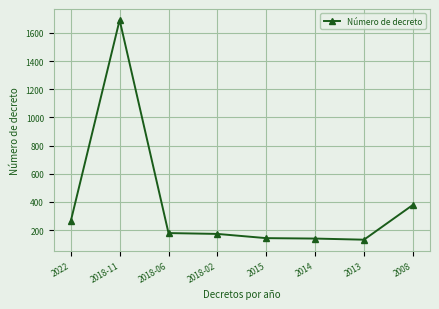

How many data points are less than 179?

4